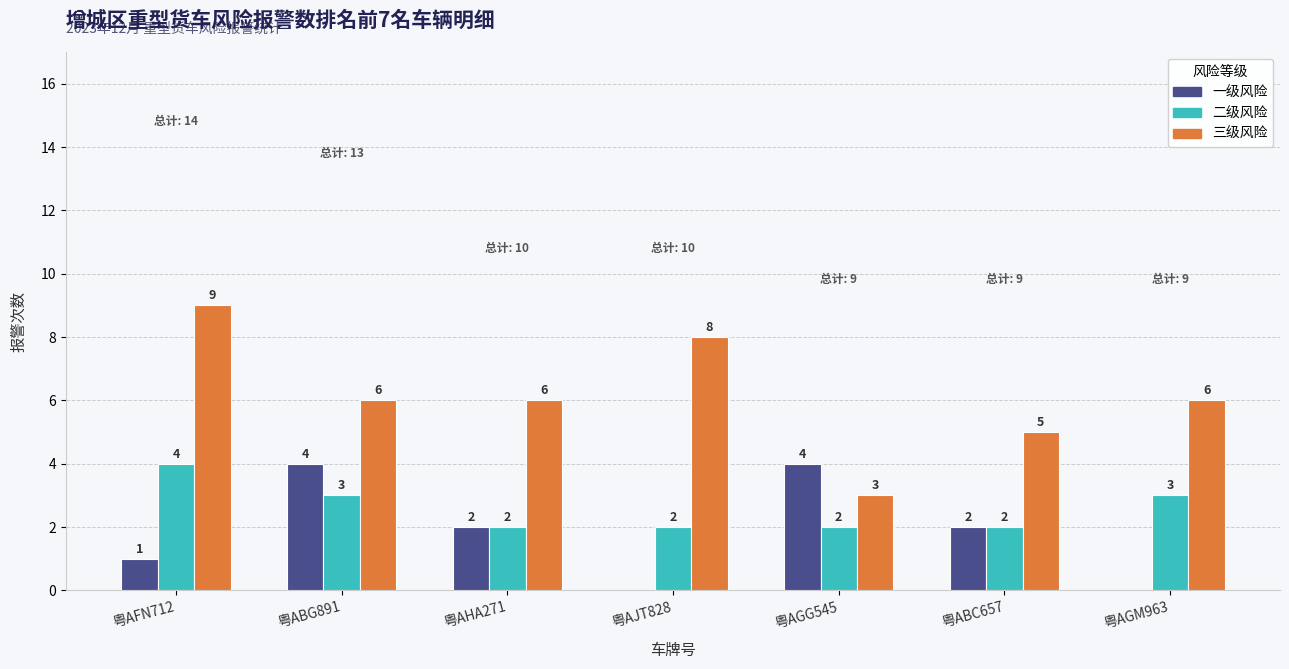

Which category has the highest value across all series?

粤AFN712